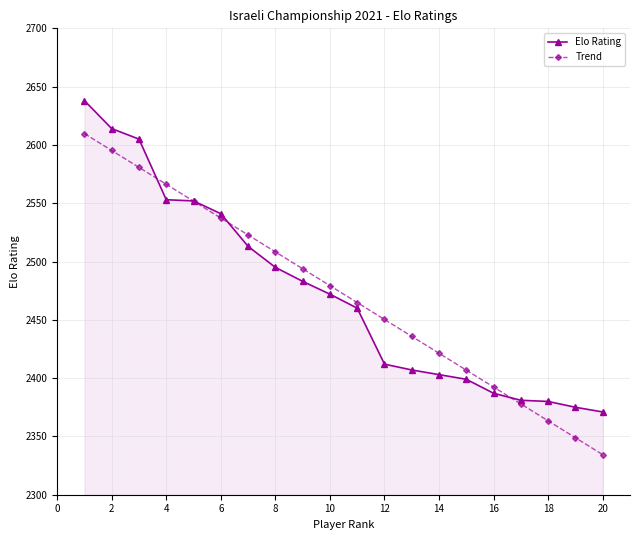

True or false: Trend has more than 2 points higher than both neighbors.

False